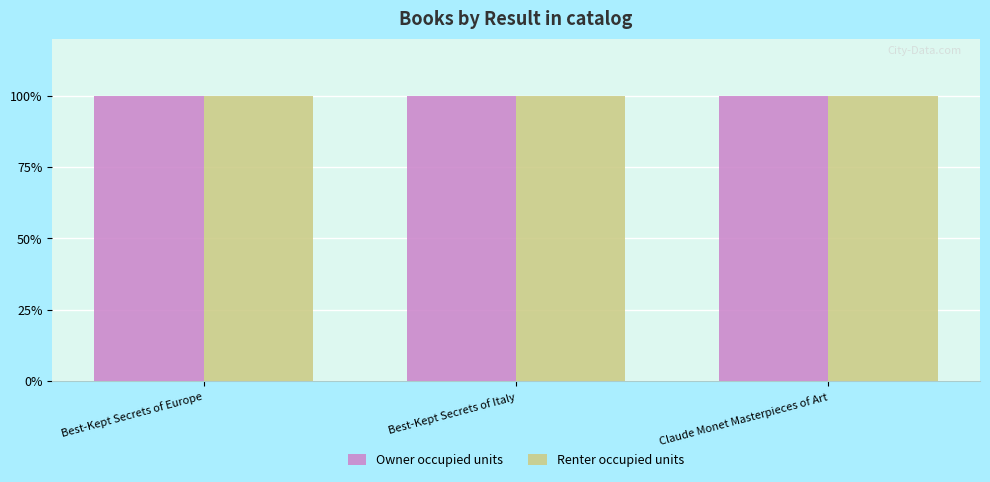

What is the value of the Owner occupied units bar at the 3rd from the left?

100.0